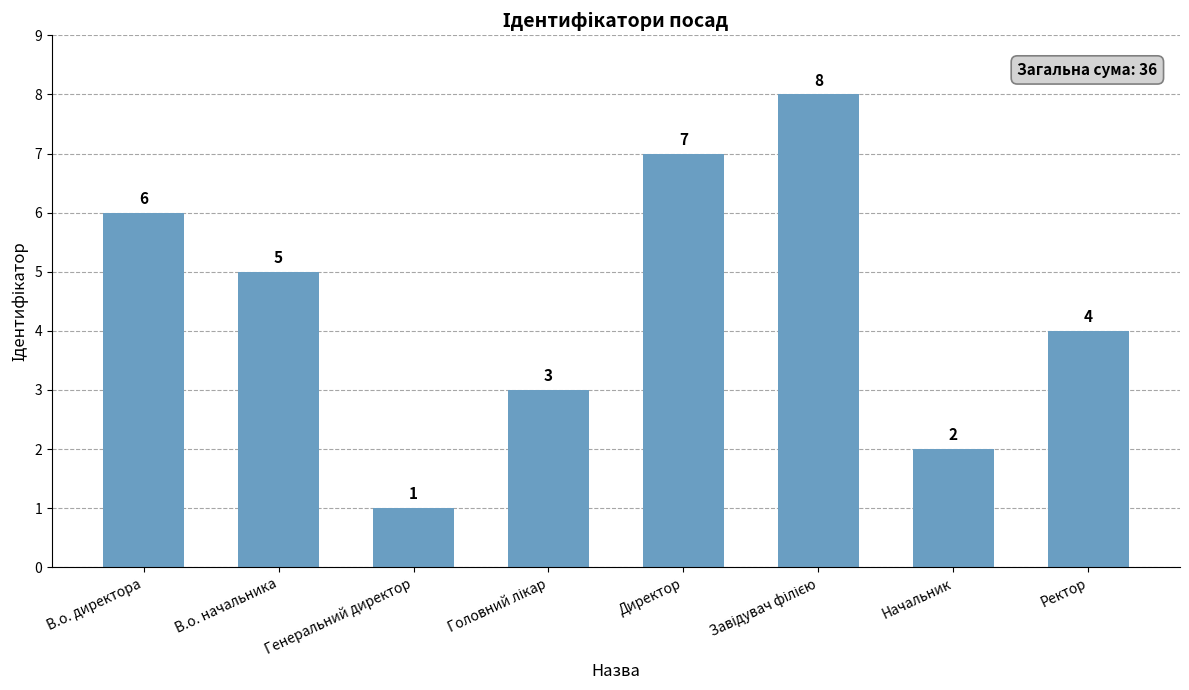

What position from the right is В.о. директора?

8